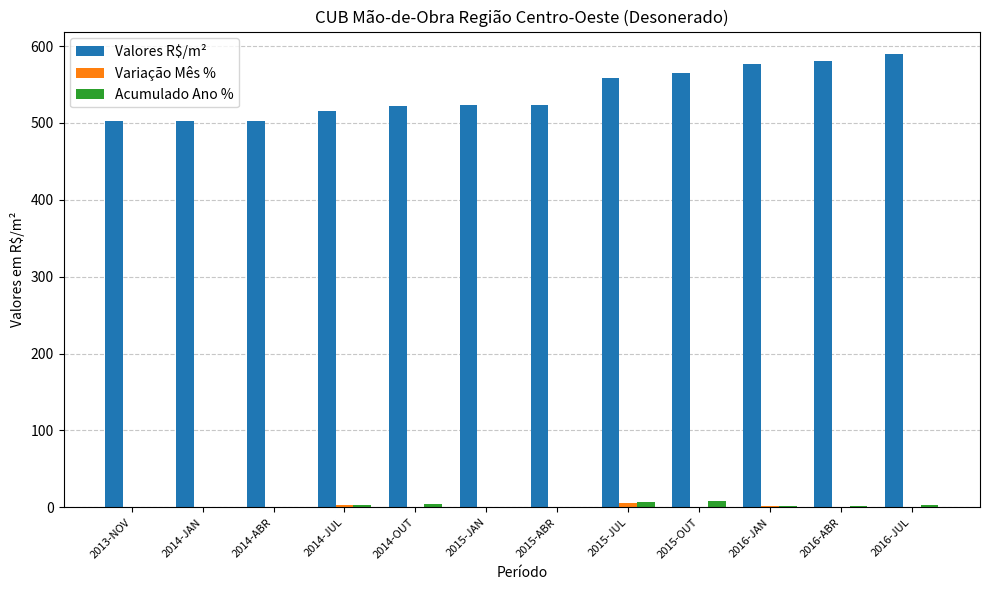

How many categories are shown in the chart?

12